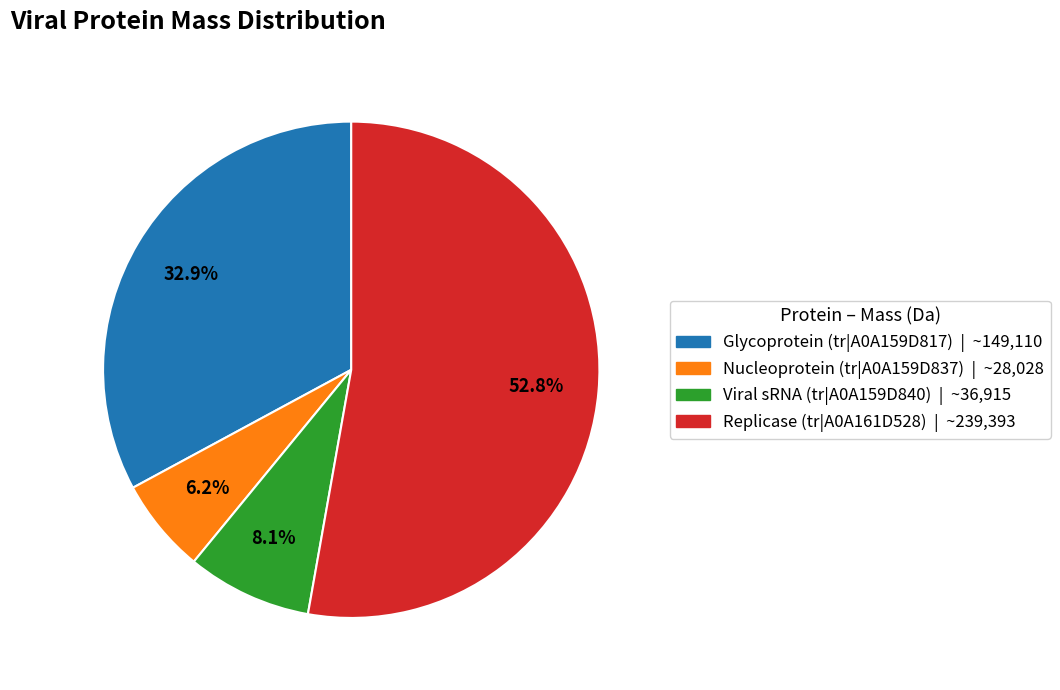

Which slice is the largest?

Replicase (tr|A0A161D528)